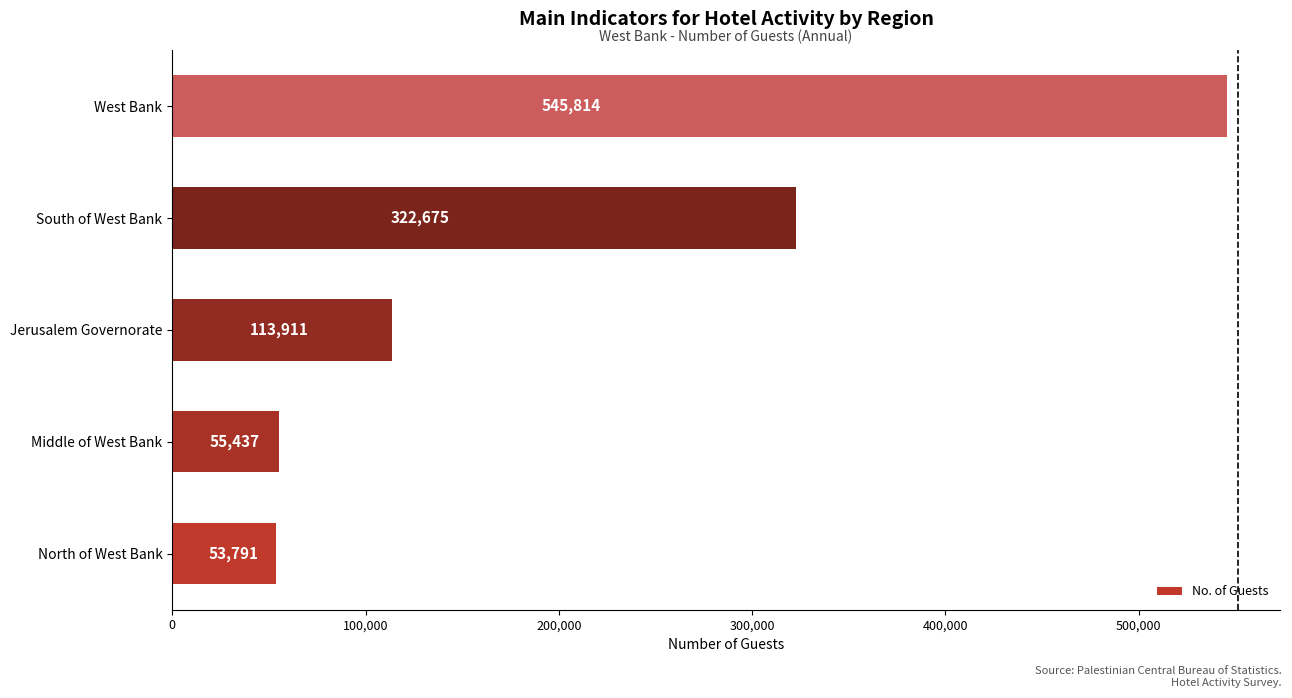

Reading bottom to top, list all the values displayed in this chart.

North of West Bank=53791	Middle of West Bank=55437	Jerusalem Governorate=113911	South of West Bank=322675	West Bank=545814